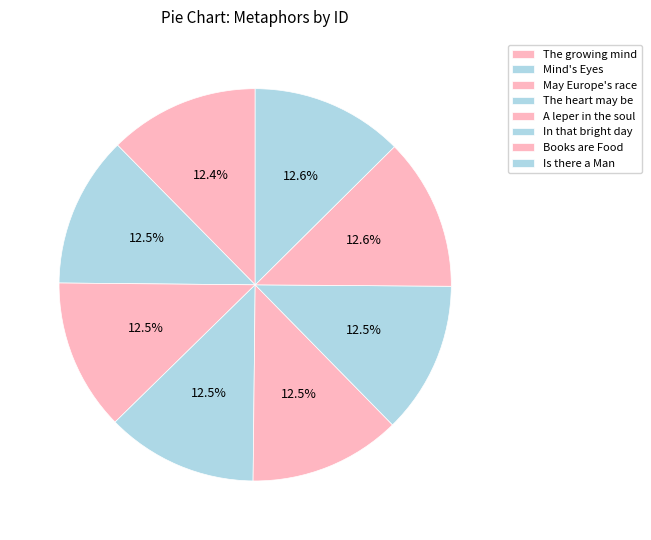

What is the smallest slice in the pie chart?

The growing mind